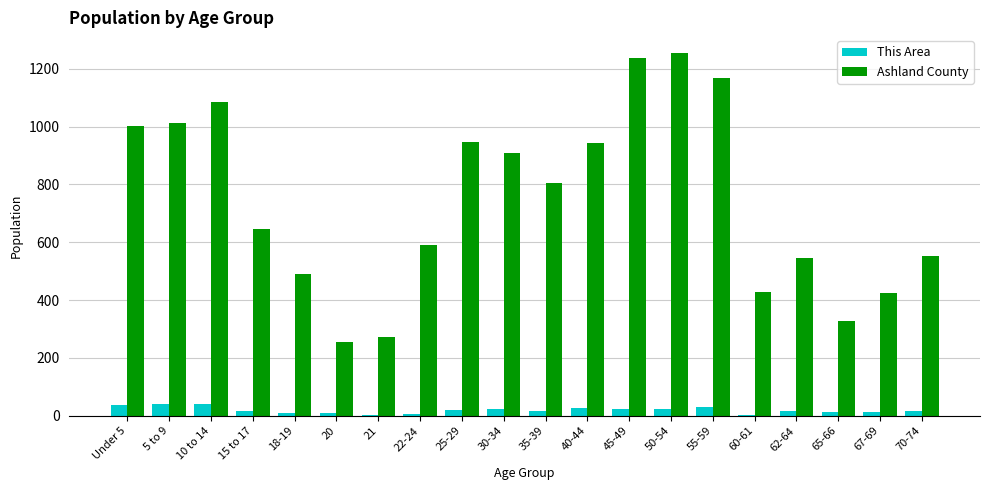

Is the value of This Area at 5 to 9 greater than the value of Ashland County at 40-44?

No